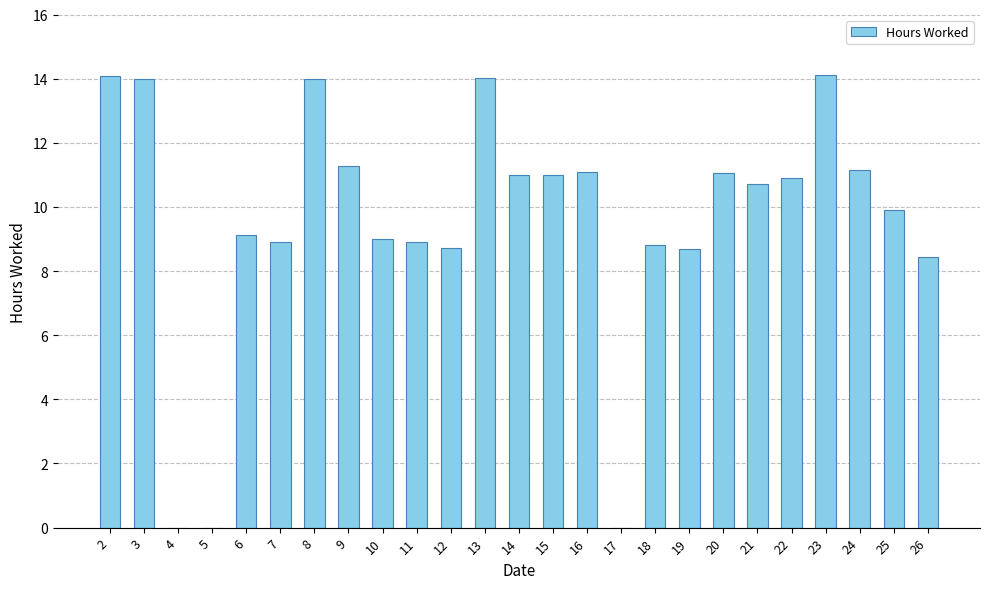

What is the change in value from 24 to 26?

-2.7